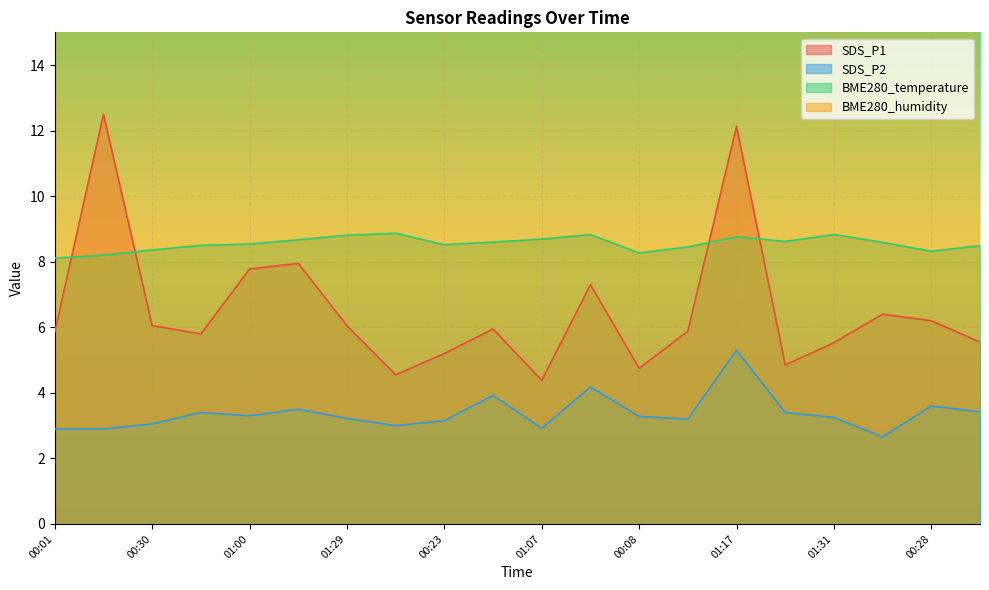

What is the label of the 13th point from the right?

01:36